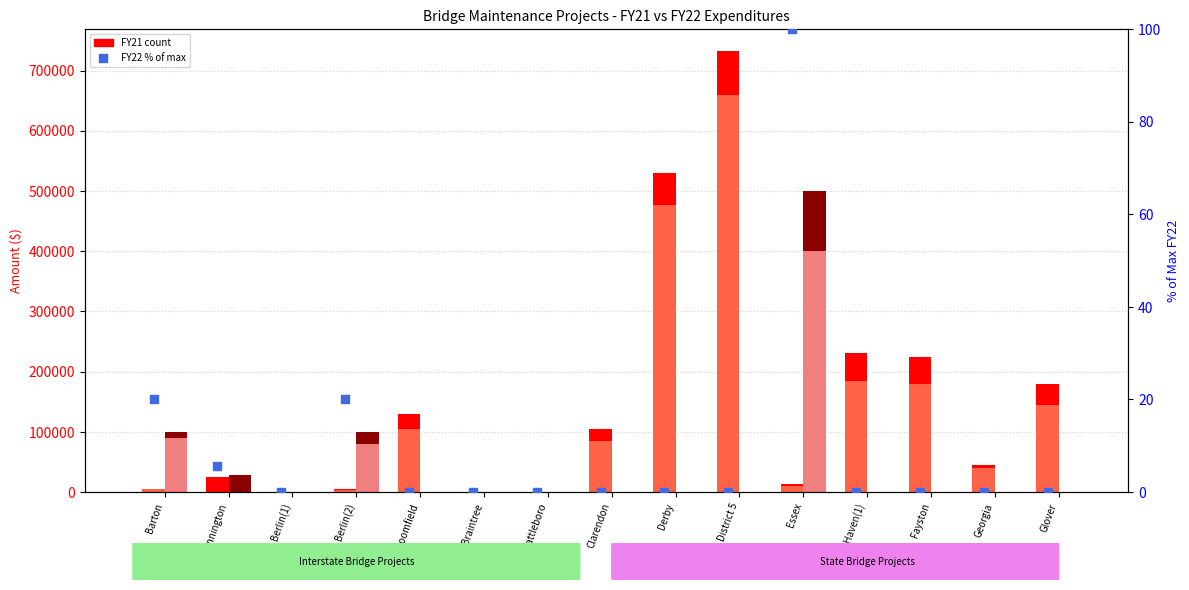

Which series has the largest Y range (max minus min)?

FY21 Federal